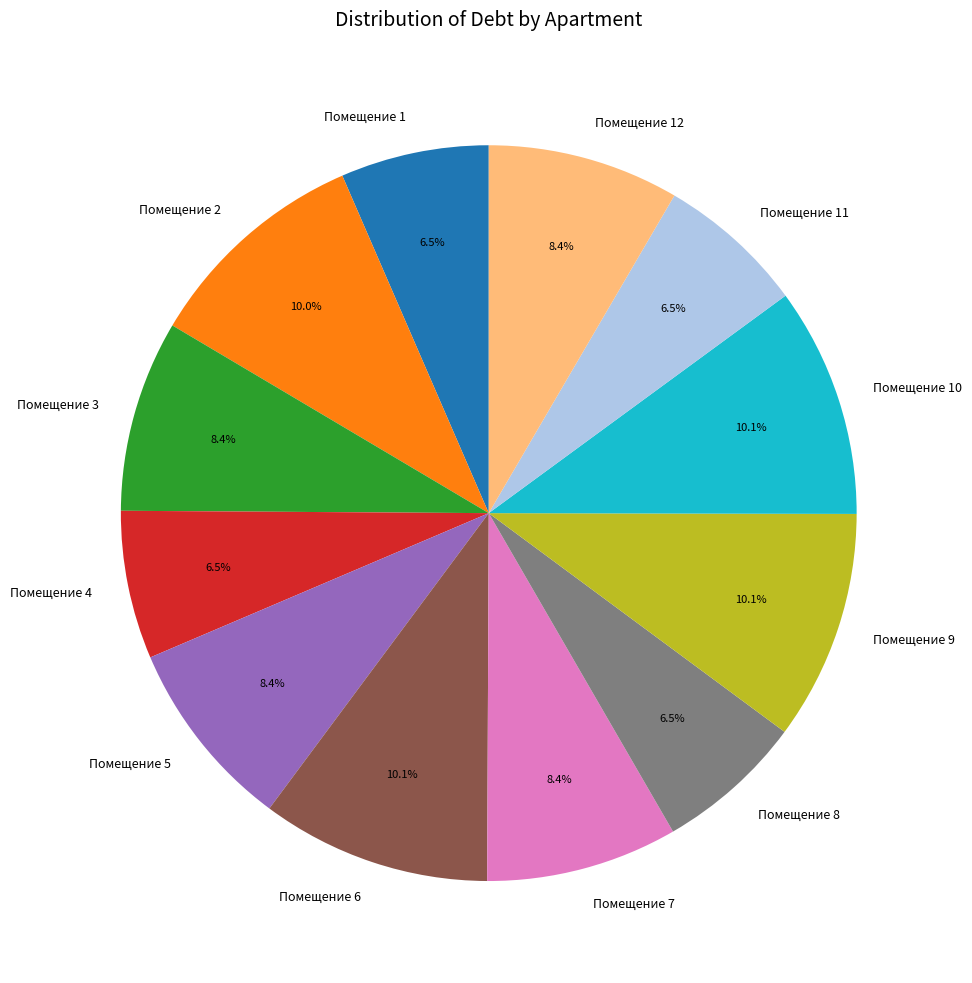

Combined, what portion of the pie is Помещение 1 and Помещение 10?

16.6%